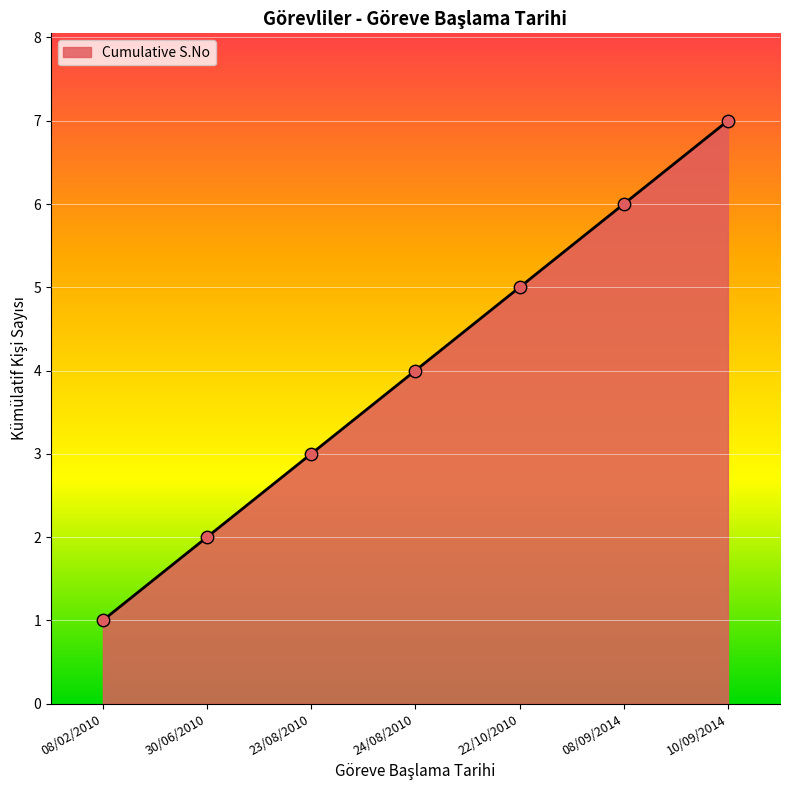

What is the change in value from 24/08/2010 to 22/10/2010?

+1